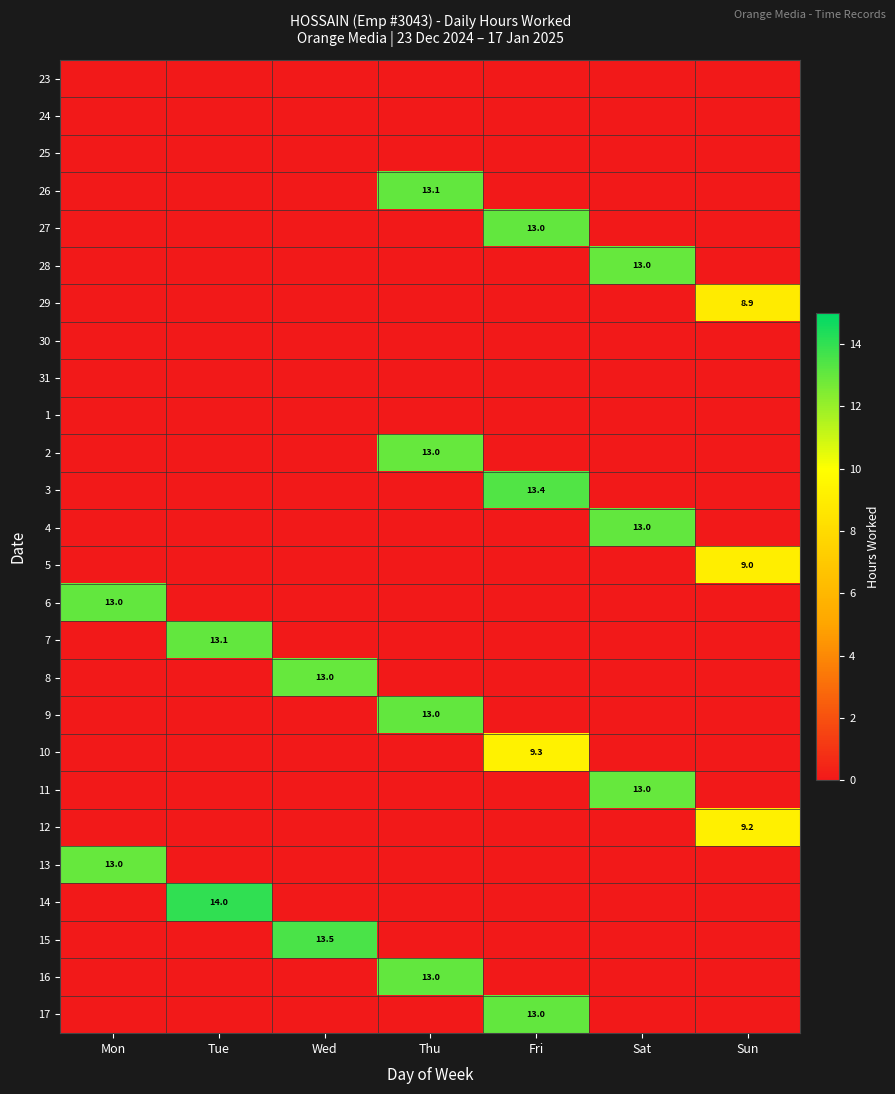

The 26 series shows 21.5 at Thu. True or false?

False